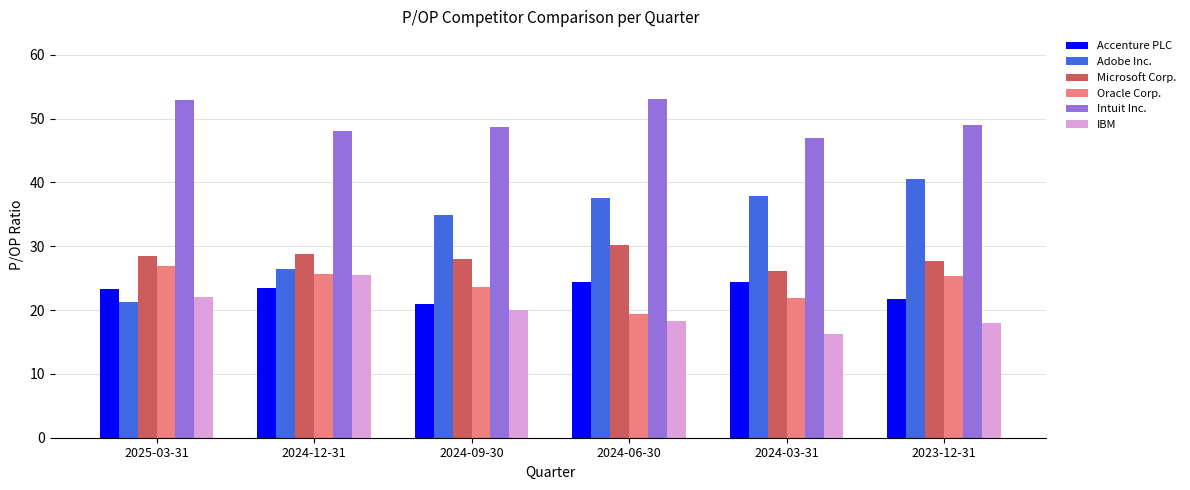

What are all the series names shown in the legend?

Accenture PLC, Adobe Inc., Microsoft Corp., Oracle Corp., Intuit Inc., IBM